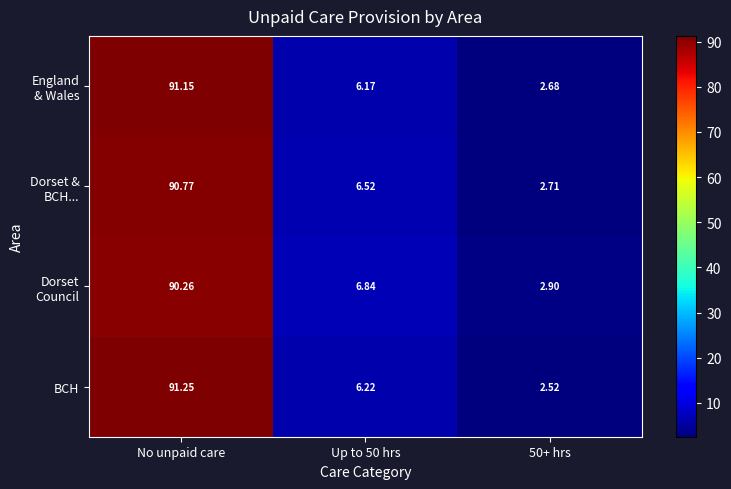

Which label corresponds to the largest value in the chart?

No unpaid care